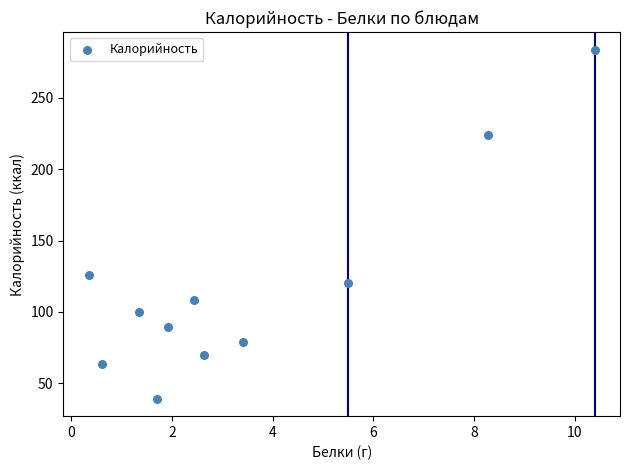

What Y value in the scatter plot is closest to 161?

126